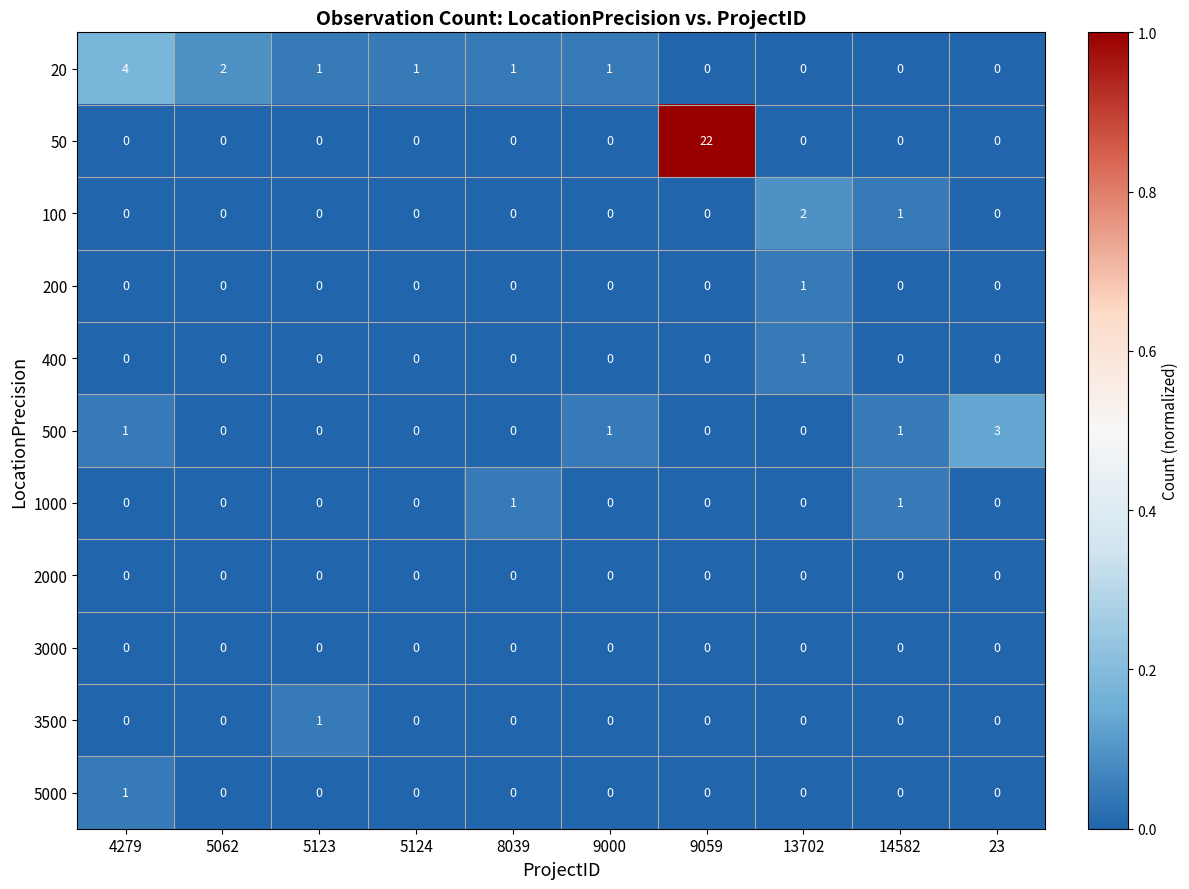

Which label corresponds to the largest value in the chart?

9059